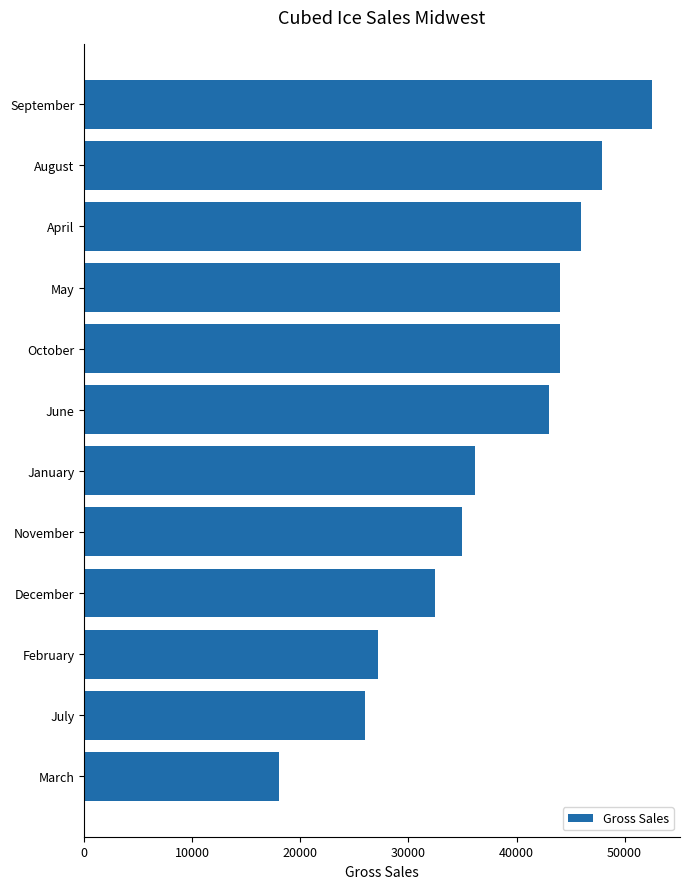

Is it true that the value at June is 43000?

True